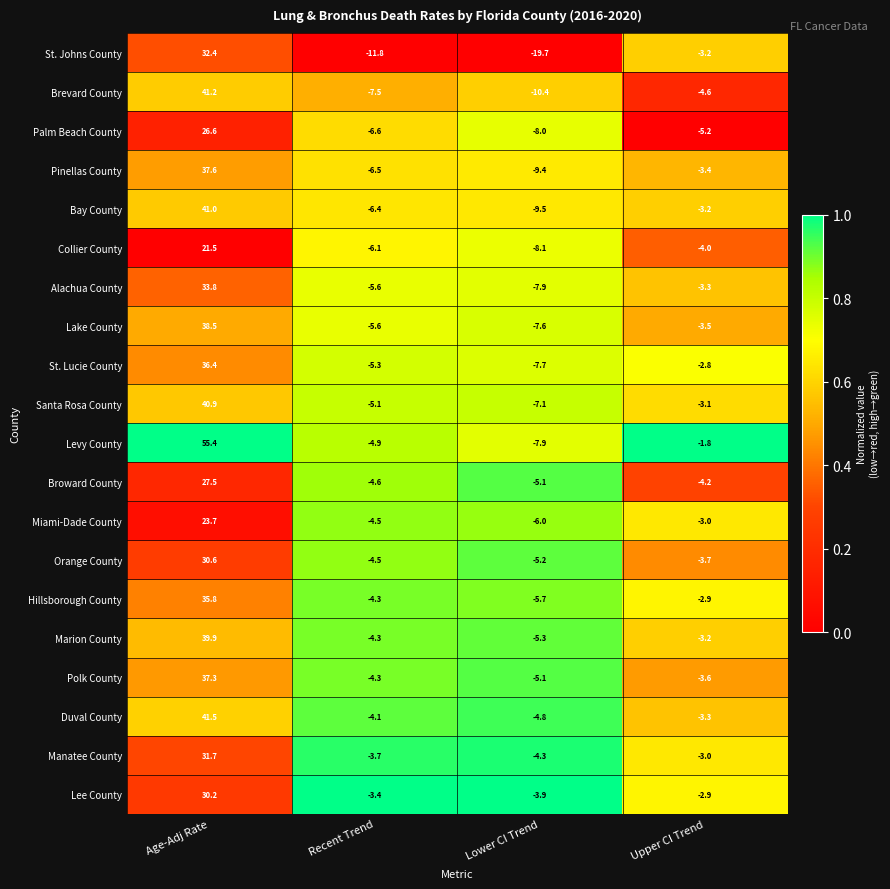

What is the spread (max minus min) of values at Lower CI Trend?

15.8